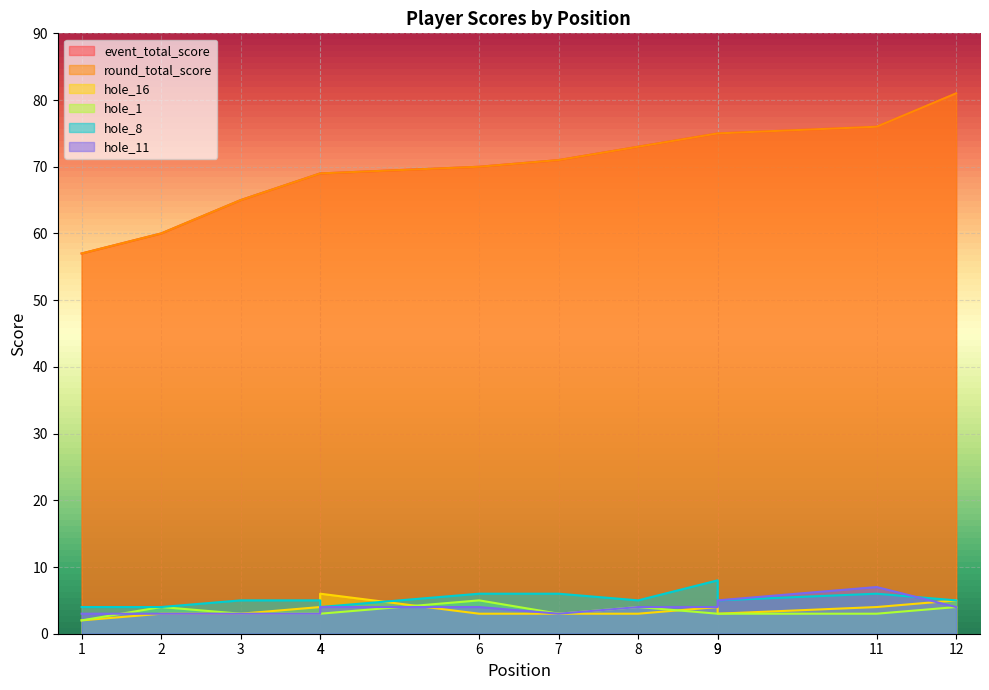

At which label does hole_11 reach its peak?

11